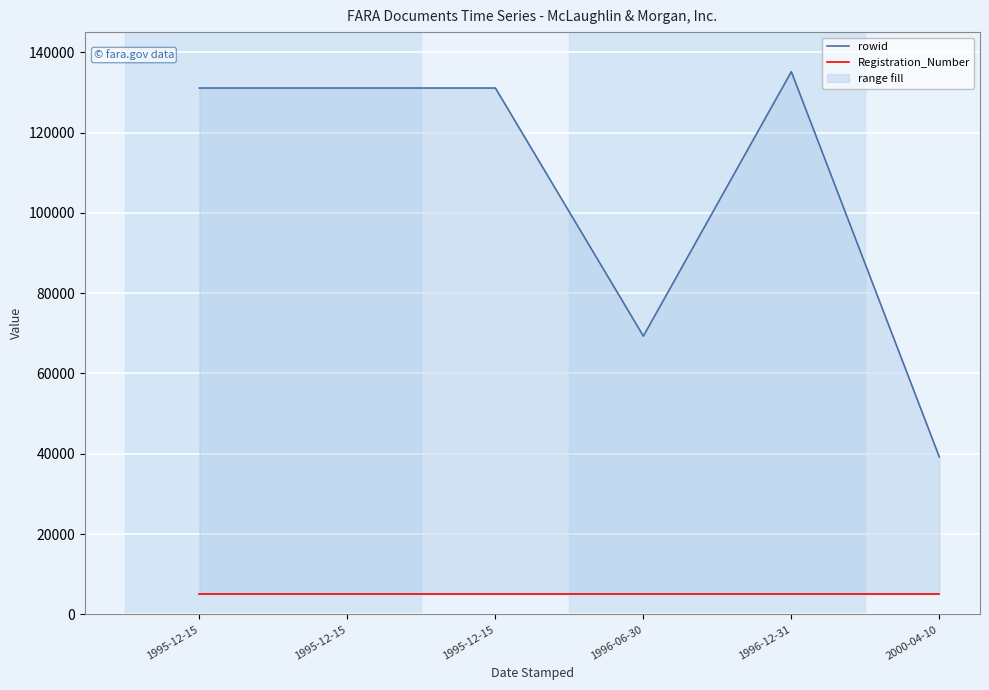

The rowid series shows 69311 at 1996-06-30. True or false?

True